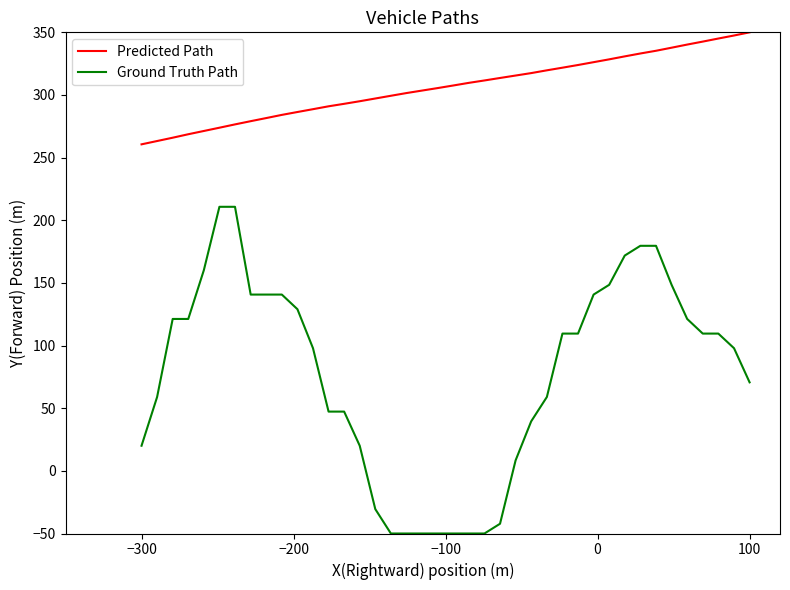

What is the difference between the maximum and minimum values in the Predicted Path series?

89.4